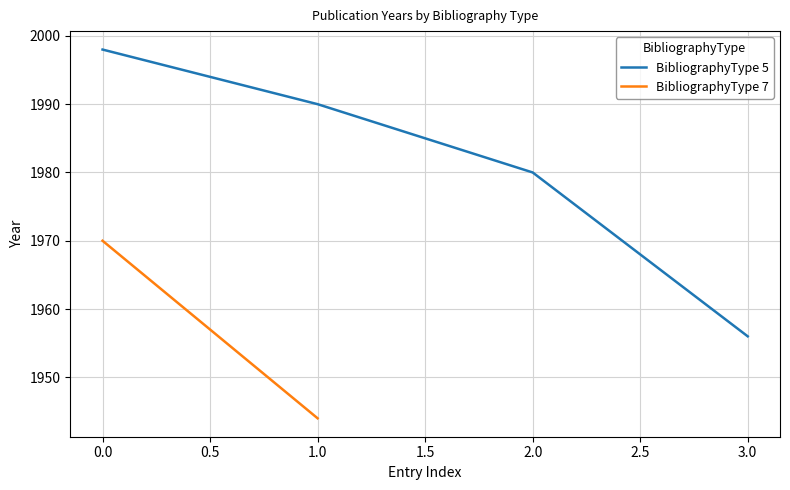

What is the greatest value displayed?

1998